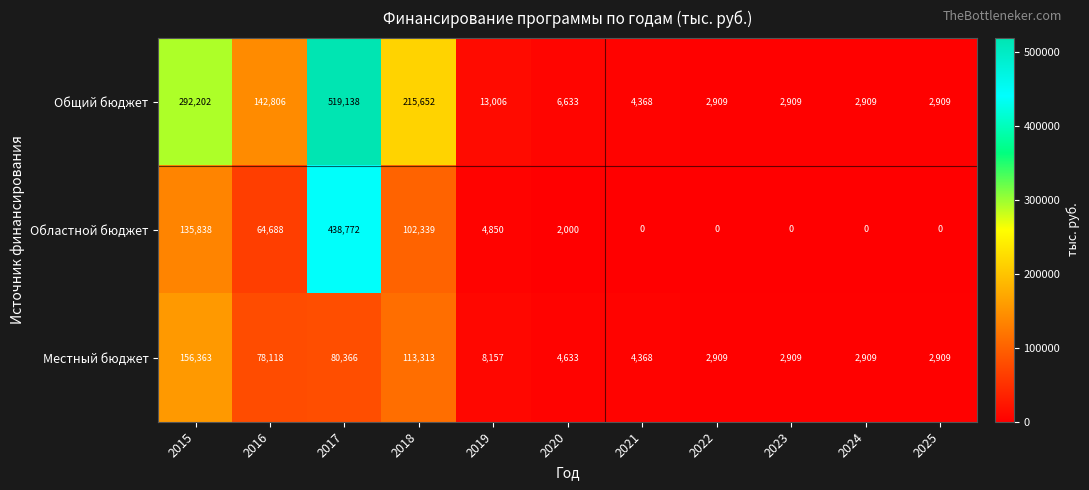

What is the difference between the highest and lowest values at 2024?

2909